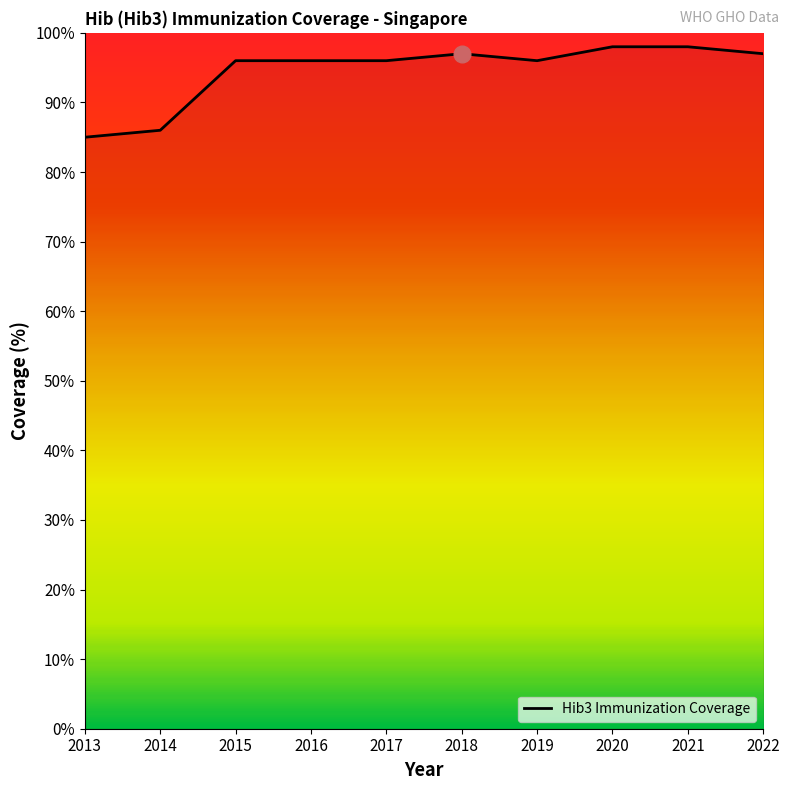

What is the minimum value shown in the chart?

85